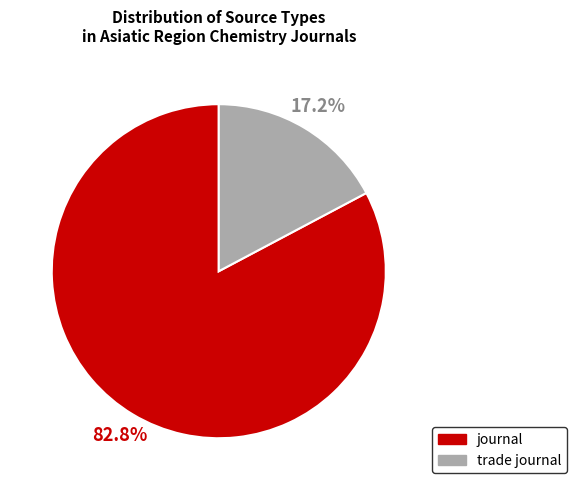

Between journal and trade journal, which is larger?

journal